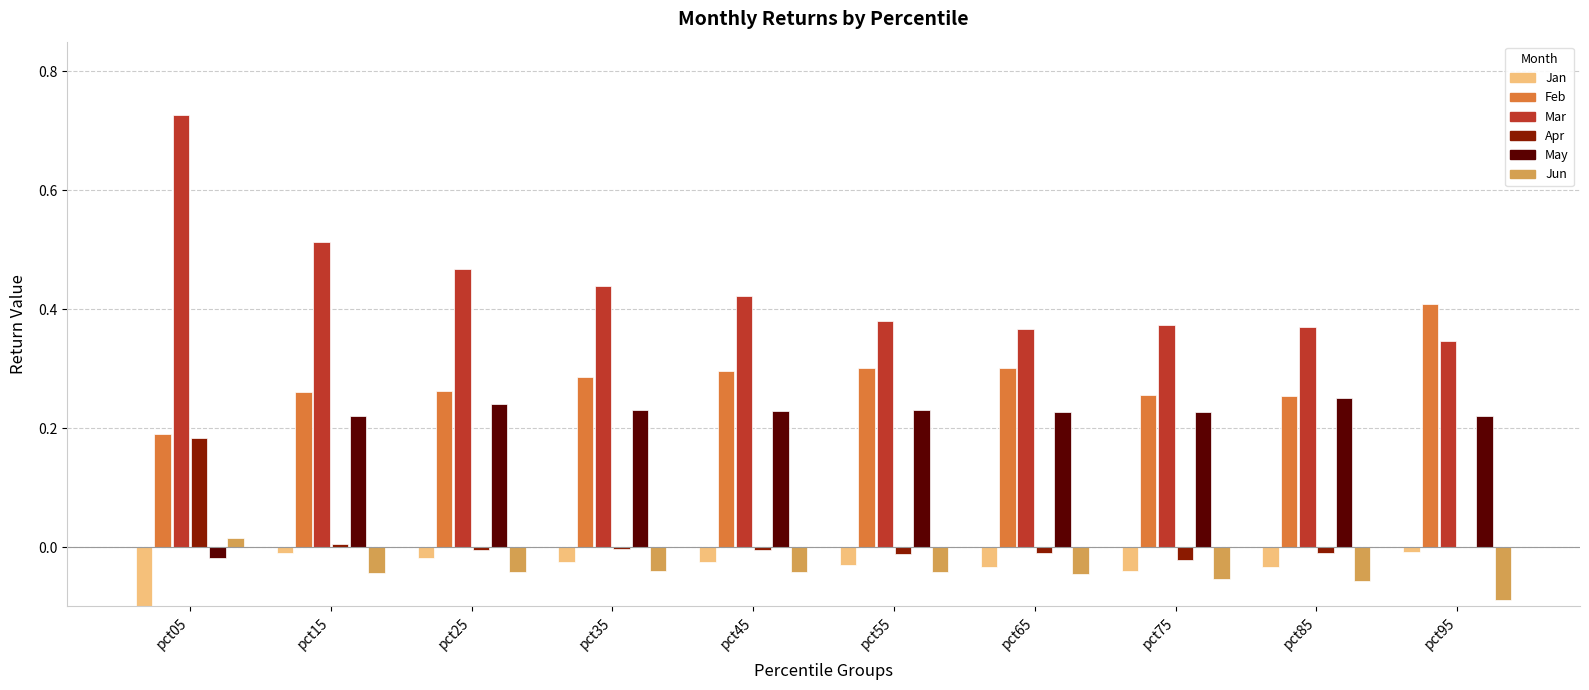

Reading left to right, list all the values displayed in this chart.

Jan: -0.1	-0.0	-0.0	-0.0	-0.0	-0.0	-0.0	-0.0	-0.0	-0.0
Feb: 0.2	0.3	0.3	0.3	0.3	0.3	0.3	0.3	0.3	0.4
Mar: 0.7	0.5	0.5	0.4	0.4	0.4	0.4	0.4	0.4	0.3
Apr: 0.2	0.0	-0.0	-0.0	-0.0	-0.0	-0.0	-0.0	-0.0	0.0
May: -0.0	0.2	0.2	0.2	0.2	0.2	0.2	0.2	0.2	0.2
Jun: 0.0	-0.0	-0.0	-0.0	-0.0	-0.0	-0.0	-0.1	-0.1	-0.1